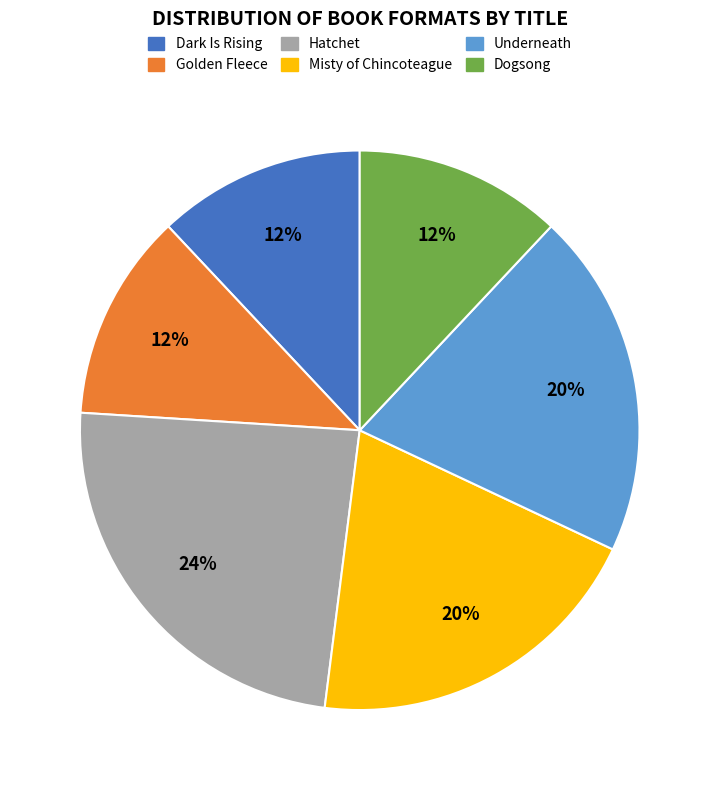

To the nearest percent, what is the average slice percentage?

17%